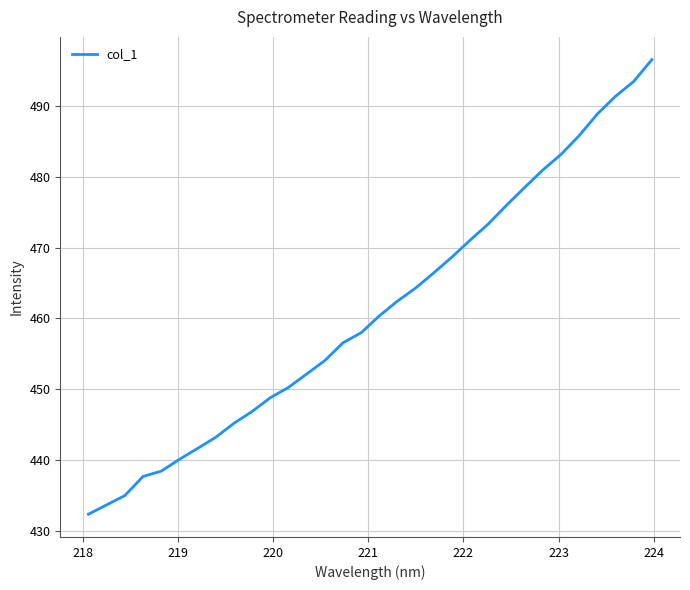

What is the smallest value displayed?

432.3